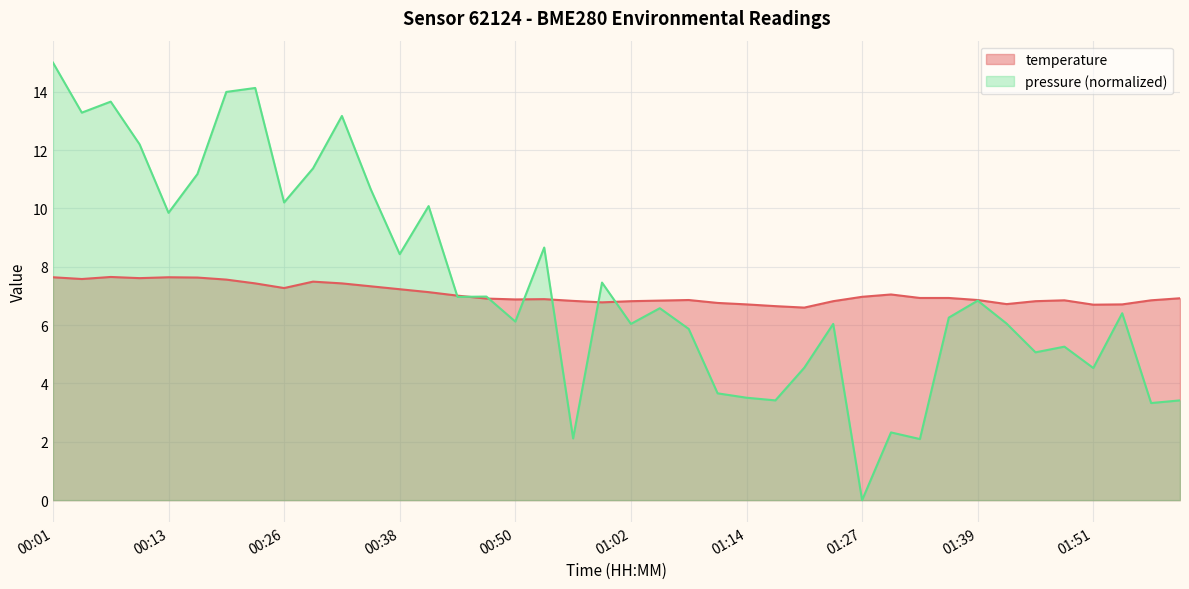

Reading right to left, list all the values displayed in this chart.

02:00=6.9	01:57=6.8	01:54=6.7	01:51=6.7	01:48=6.8	01:45=6.8	01:42=6.7	01:39=6.9	01:36=6.9	01:33=6.9	01:30=7.0	01:27=7.0	01:24=6.8	01:21=6.6	01:17=6.7	01:14=6.7	01:11=6.8	01:08=6.9	01:05=6.8	01:02=6.8	00:59=6.8	00:56=6.8	00:53=6.9	00:50=6.9	00:47=6.9	00:44=7.0	00:41=7.1	00:38=7.2	00:35=7.3	00:32=7.4	00:29=7.5	00:26=7.3	00:23=7.4	00:20=7.6	00:17=7.6	00:13=7.6	00:10=7.6	00:07=7.7	00:04=7.6	00:01=7.6